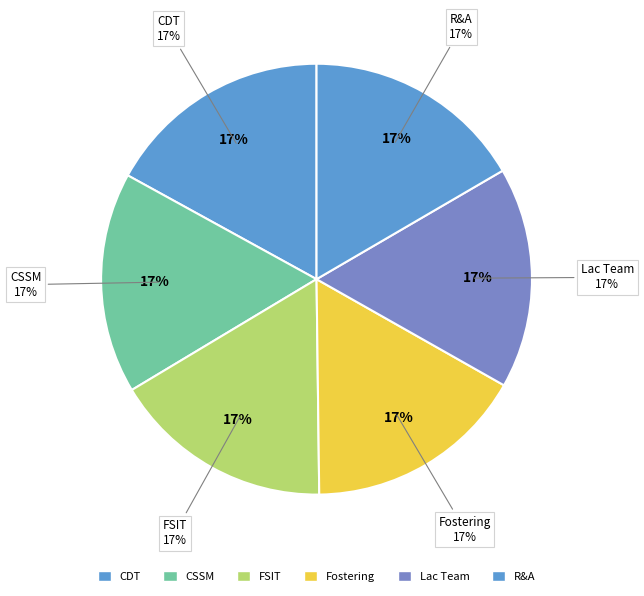

What percentage is NOT represented by Fostering?

83.4%